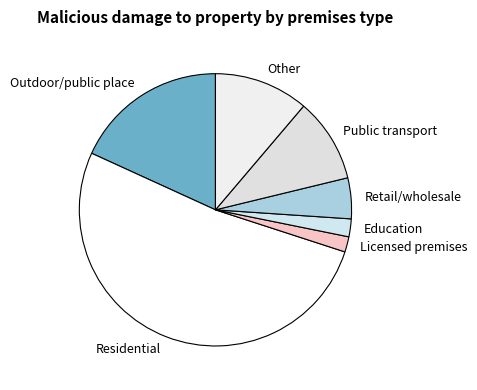

What is the ratio of the value at Education to the value at Retail/wholesale?

0.4